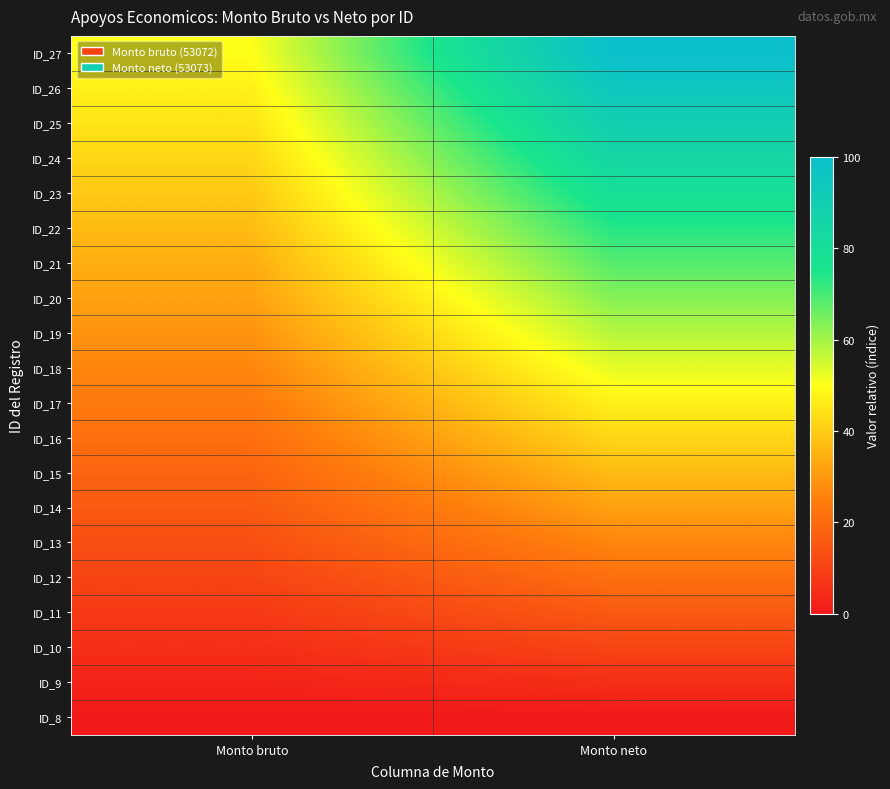

Reading right to left, what are all the values shown in this chart?

ID_8: Monto neto=0.0	Monto bruto=0.0
ID_9: Monto neto=5.3	Monto bruto=2.6
ID_10: Monto neto=10.5	Monto bruto=5.3
ID_11: Monto neto=15.8	Monto bruto=7.9
ID_12: Monto neto=21.1	Monto bruto=10.5
ID_13: Monto neto=26.3	Monto bruto=13.2
ID_14: Monto neto=31.6	Monto bruto=15.8
ID_15: Monto neto=36.8	Monto bruto=18.4
ID_16: Monto neto=42.1	Monto bruto=21.1
ID_17: Monto neto=47.4	Monto bruto=23.7
ID_18: Monto neto=52.6	Monto bruto=26.3
ID_19: Monto neto=57.9	Monto bruto=28.9
ID_20: Monto neto=63.2	Monto bruto=31.6
ID_21: Monto neto=68.4	Monto bruto=34.2
ID_22: Monto neto=73.7	Monto bruto=36.8
ID_23: Monto neto=78.9	Monto bruto=39.5
ID_24: Monto neto=84.2	Monto bruto=42.1
ID_25: Monto neto=89.5	Monto bruto=44.7
ID_26: Monto neto=94.7	Monto bruto=47.4
ID_27: Monto neto=100.0	Monto bruto=50.0